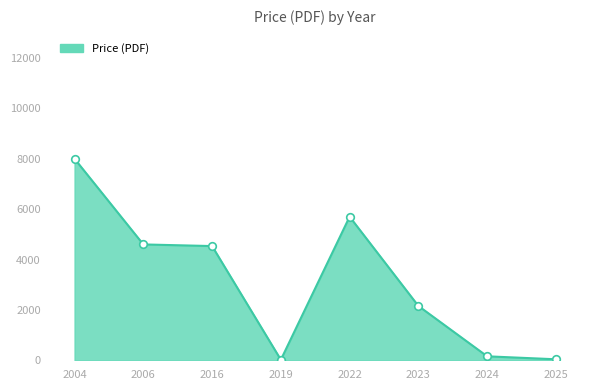

Approximately how many times larger is the value at 2016 compared to 2024?

28.8